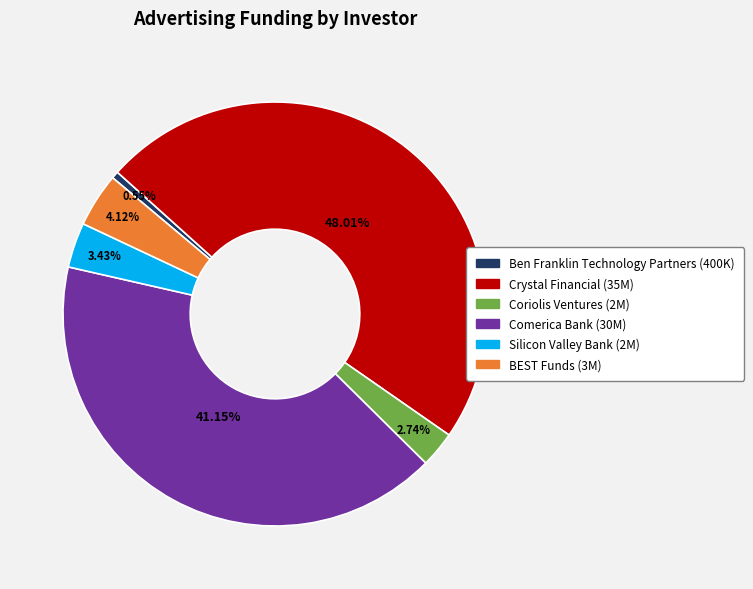

Which slice is the smallest?

Ben Franklin Technology Partners